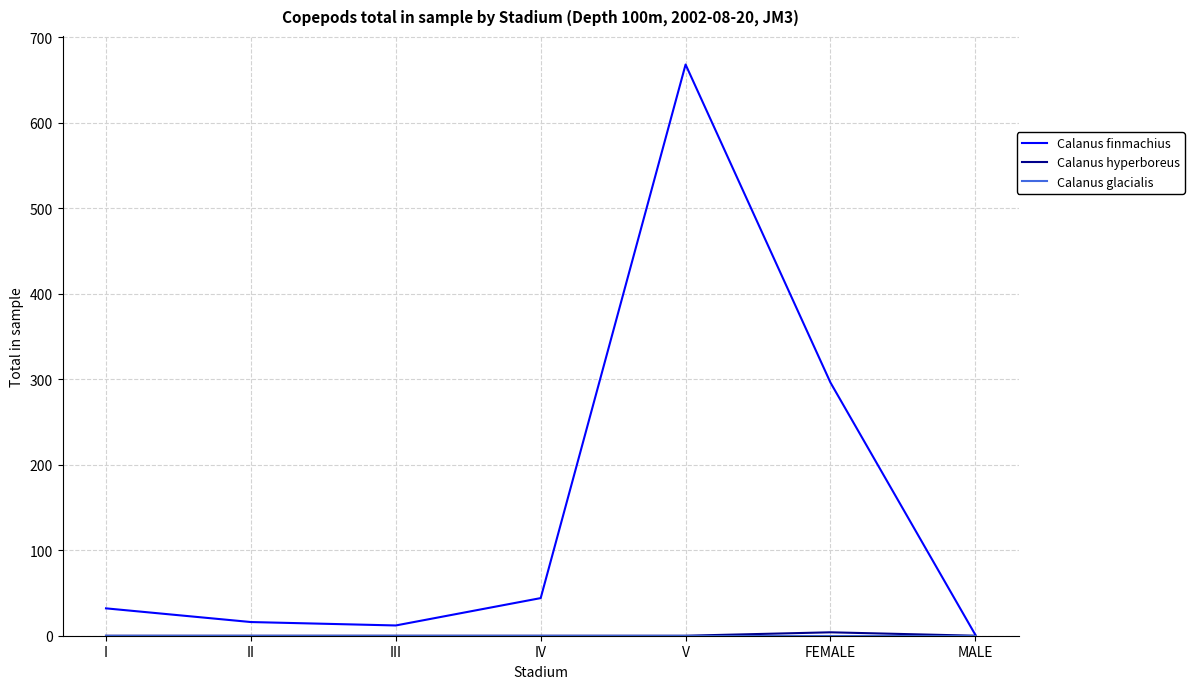

Where is Calanus finmachius nearest to the value 334?

FEMALE